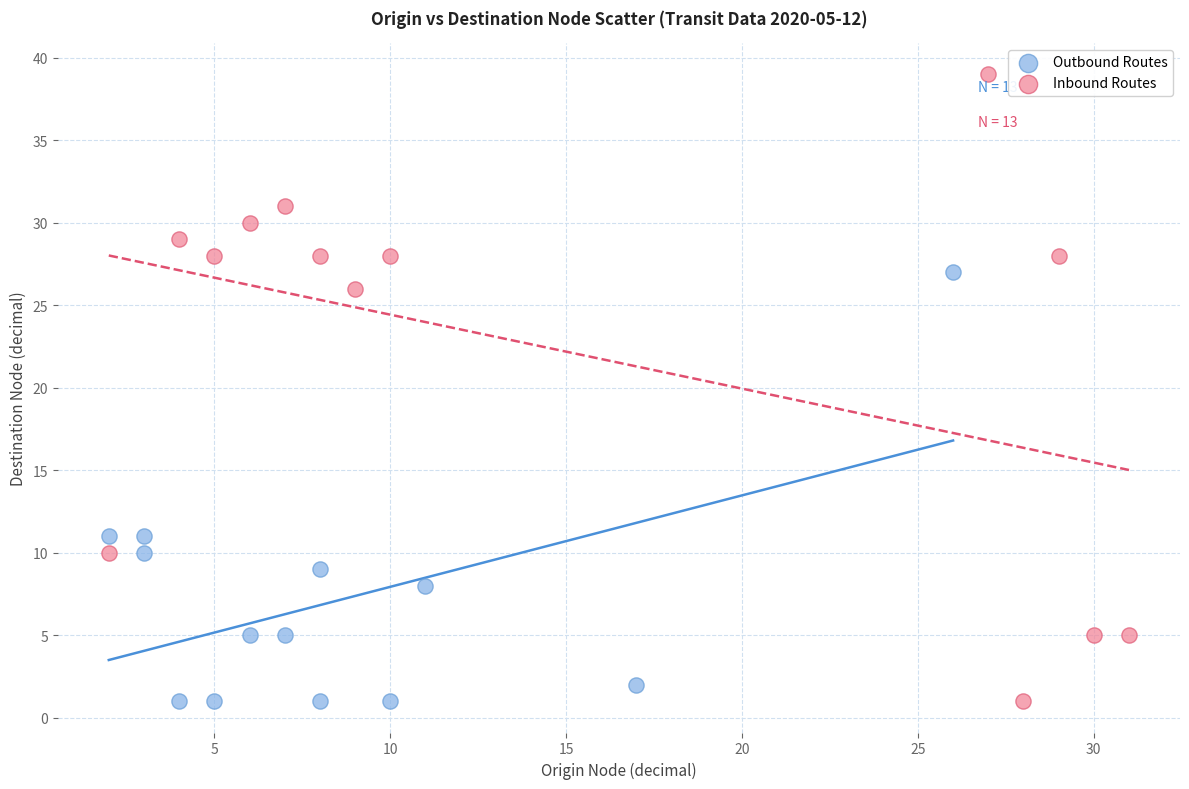

Which series has the widest spread of Y values?

Inbound Routes